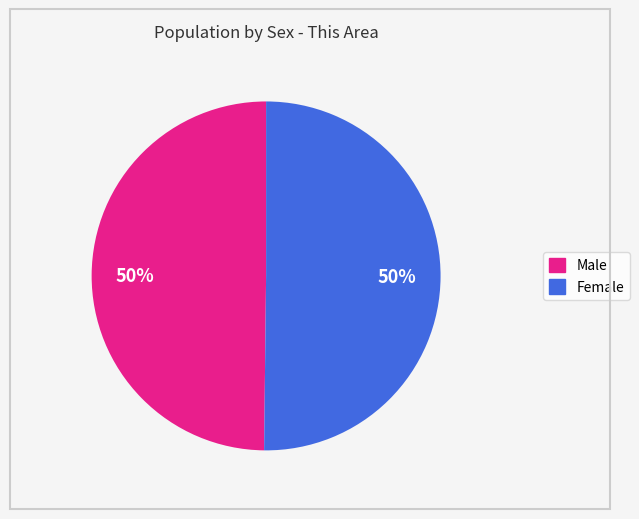

How many segments does this pie chart have?

2